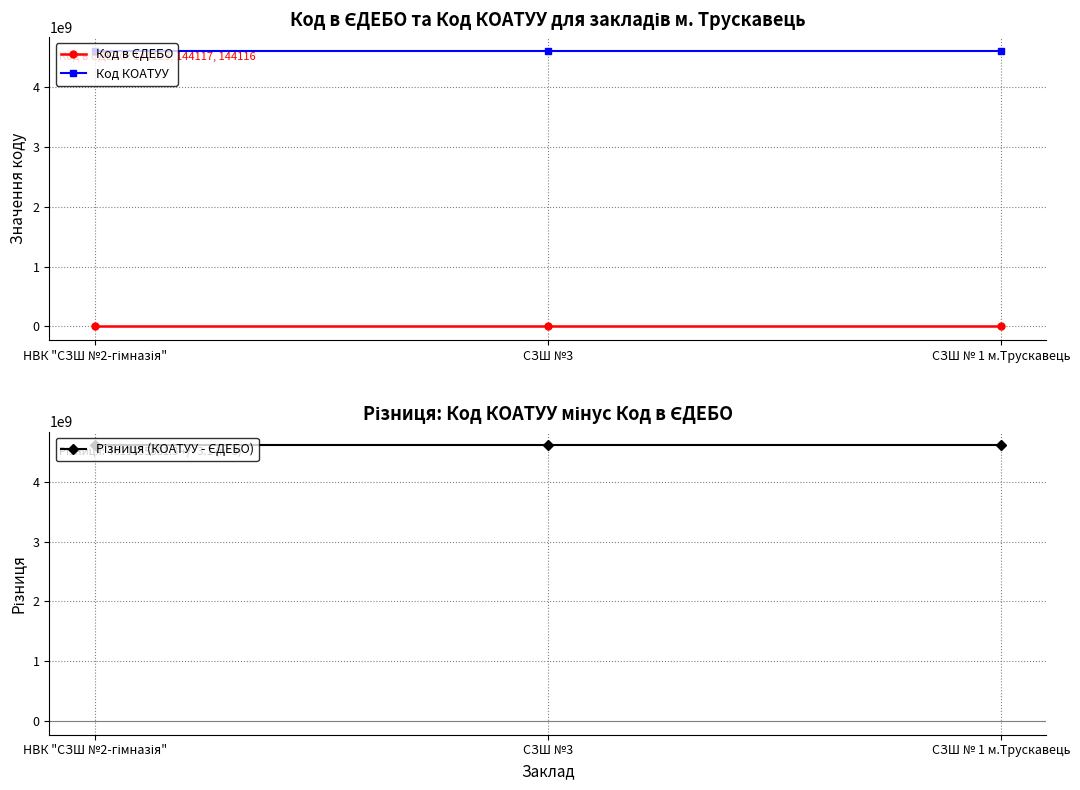

At which label does Код в ЄДЕБО reach its peak?

НВК "СЗШ №2-гімназія"